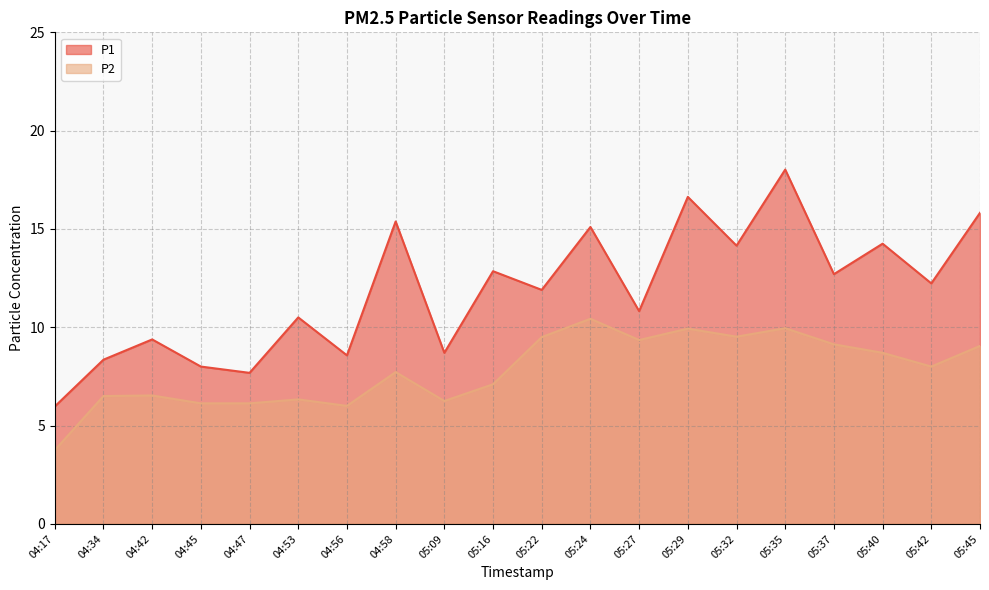

How many data points in P1 are above 12?

10